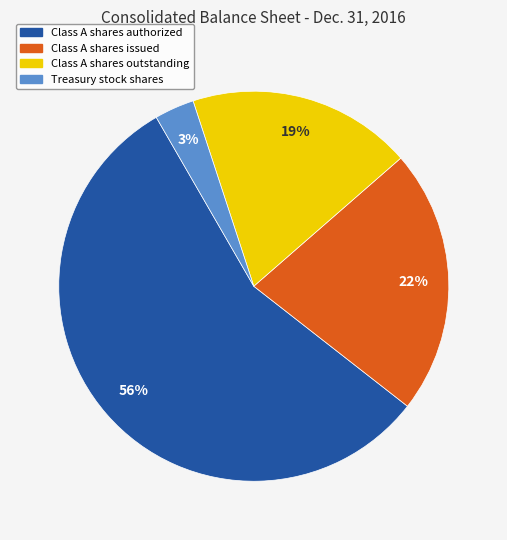

How many slices are in this pie chart?

4